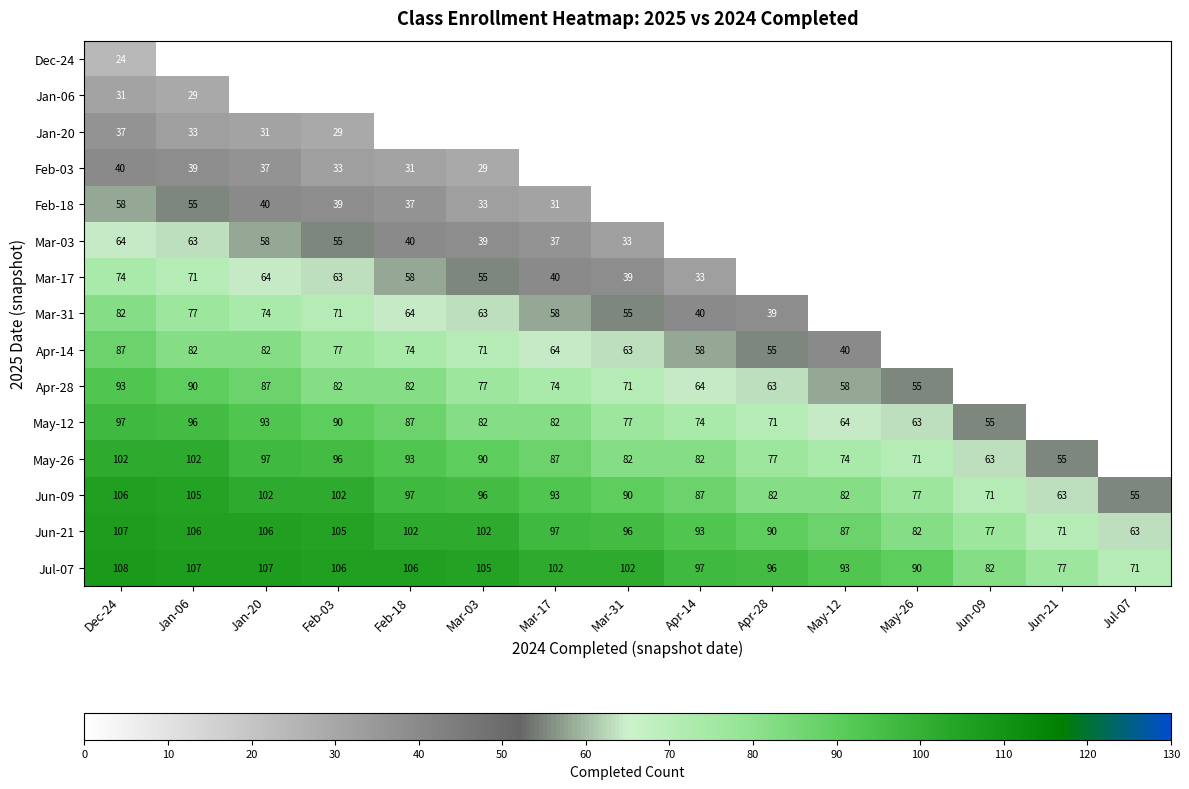

At which label is Jun-21 closest to 85?

May-12